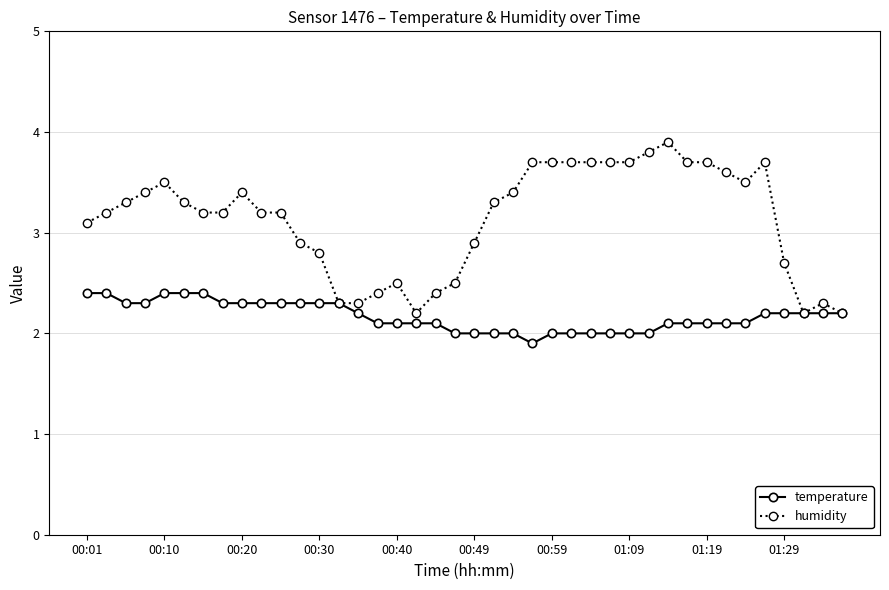

Which series has the largest total across all categories?

humidity